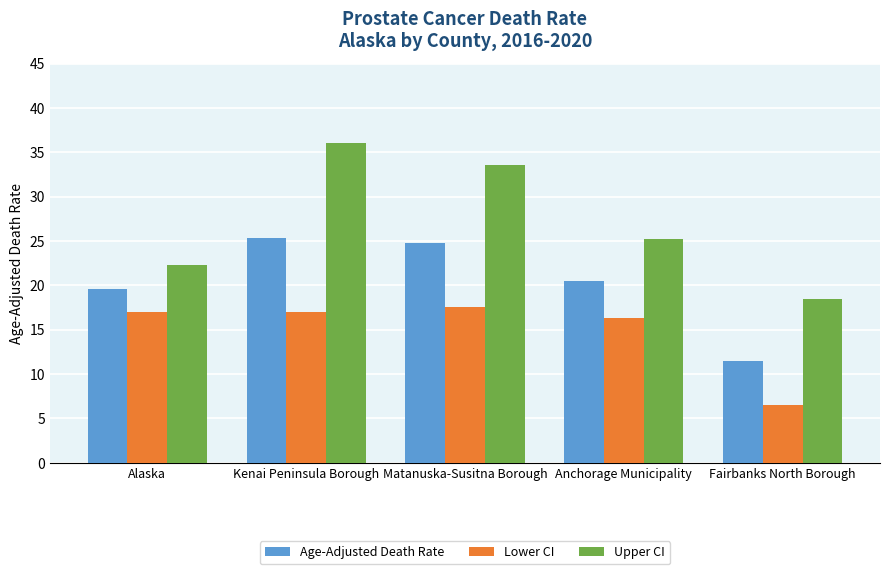

Read the Lower CI value at Anchorage Municipality.

16.3